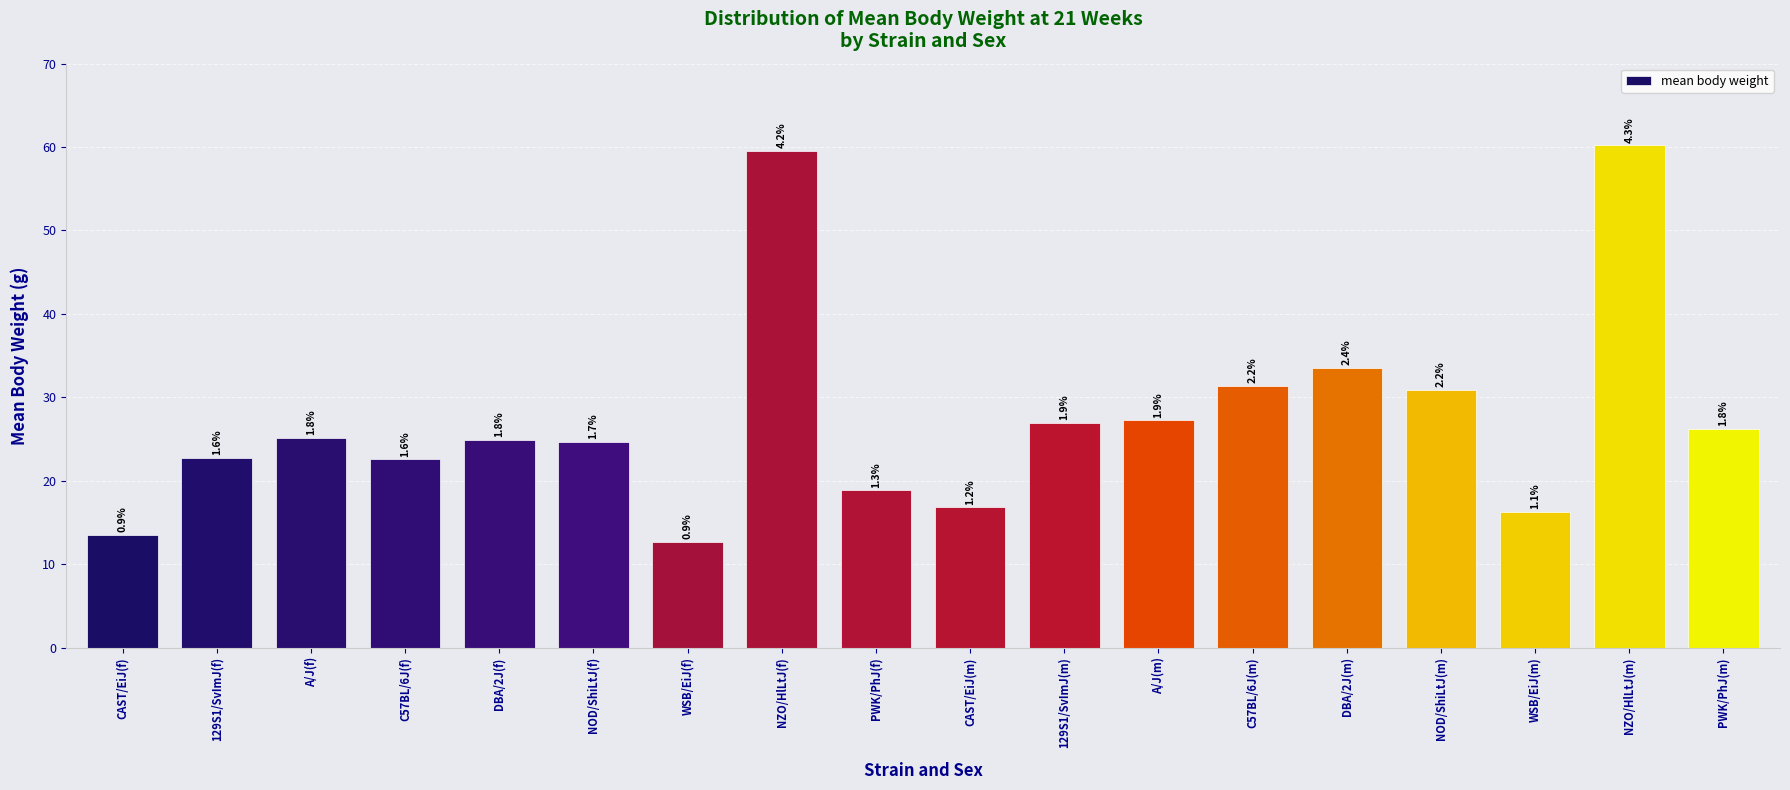

Reading right to left, transcribe all the data shown in this chart.

26.2	60.2	16.3	30.9	33.5	31.4	27.3	27.0	16.8	18.8	59.6	12.7	24.7	24.9	22.5	25.1	22.7	13.5